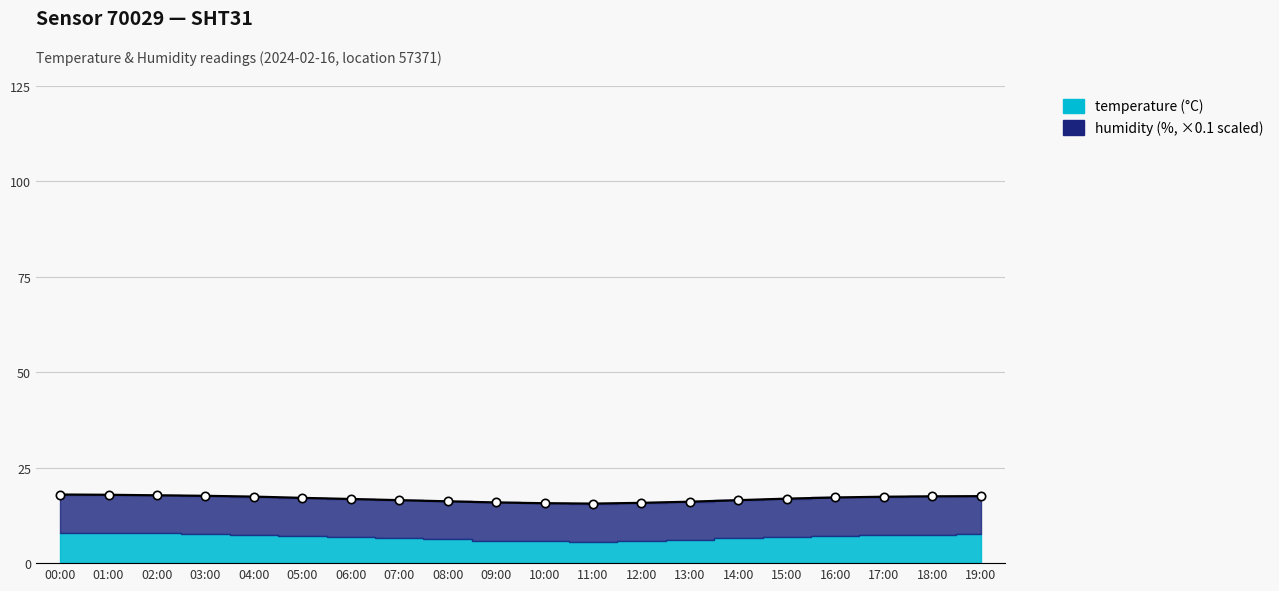

Rank the categories by value from lowest to highest.

11:00, 10:00, 12:00, 09:00, 13:00, 08:00, 07:00, 14:00, 06:00, 15:00, 05:00, 16:00, 17:00, 04:00, 18:00, 19:00, 03:00, 02:00, 01:00, 00:00